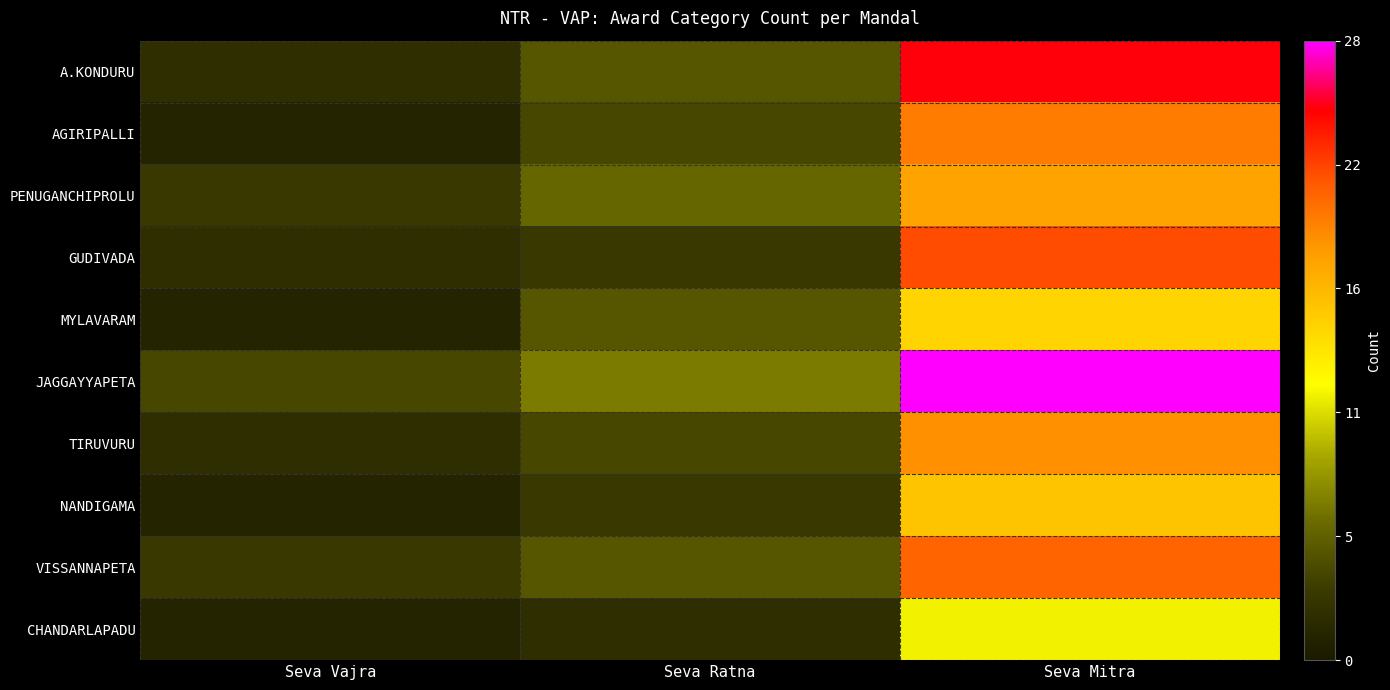

List the series in order of their peak value, highest first.

JAGGAYYAPETA, A.KONDURU, GUDIVADA, VISSANNAPETA, AGIRIPALLI, TIRUVURU, PENUGANCHIPROLU, NANDIGAMA, MYLAVARAM, CHANDARLAPADU